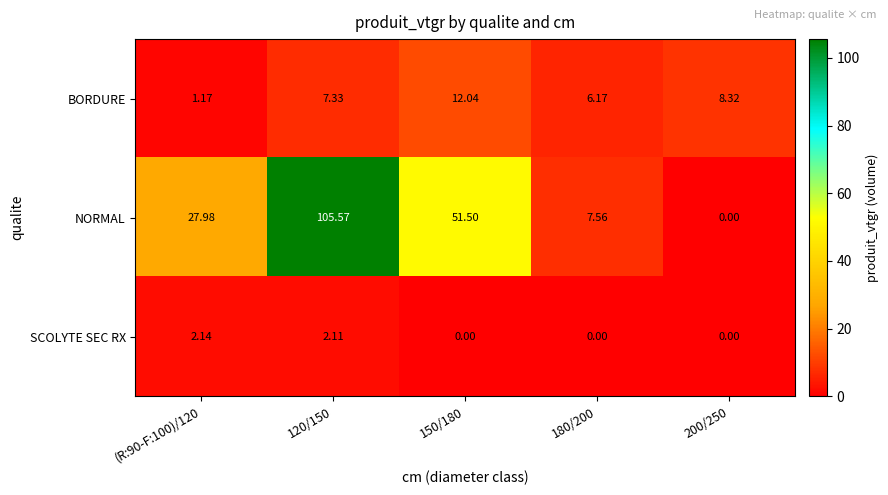

Is the value of NORMAL at 200/250 greater than the value of BORDURE at 120/150?

No